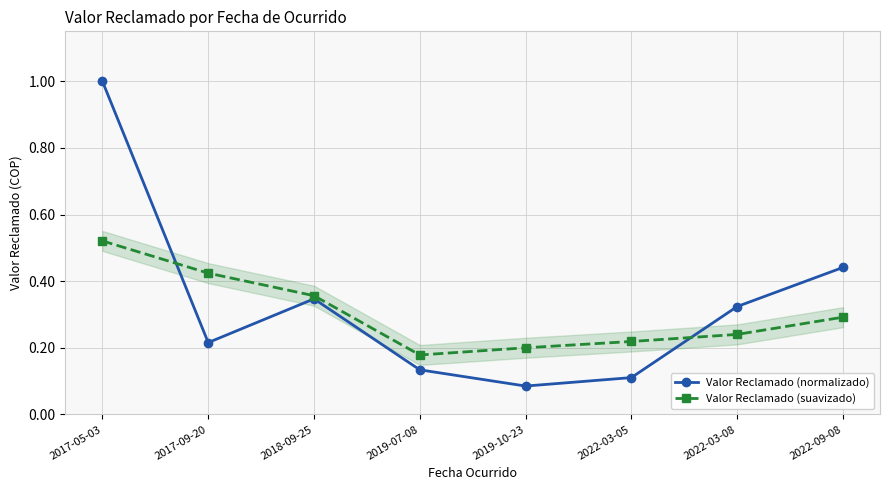

At 2017-05-03, list the series in order from largest to smallest.

Valor Reclamado (normalizado), Valor Reclamado (suavizado)